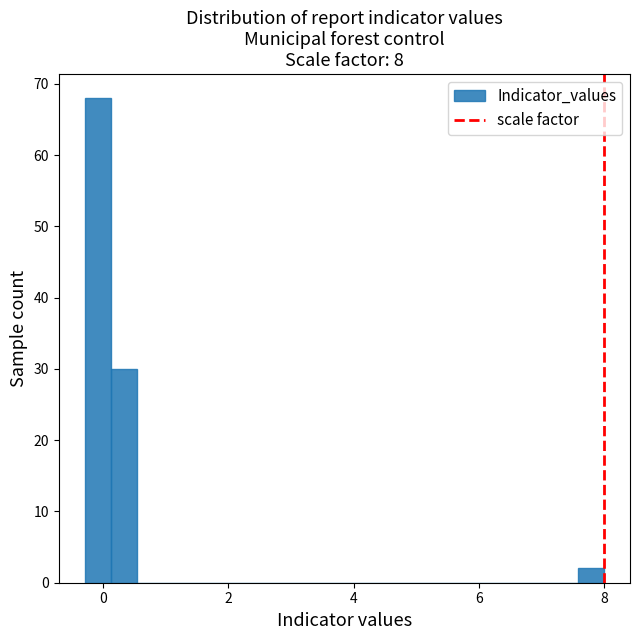

Read against the x-axis, roughly where is the centre of the tallest bar?

0.0